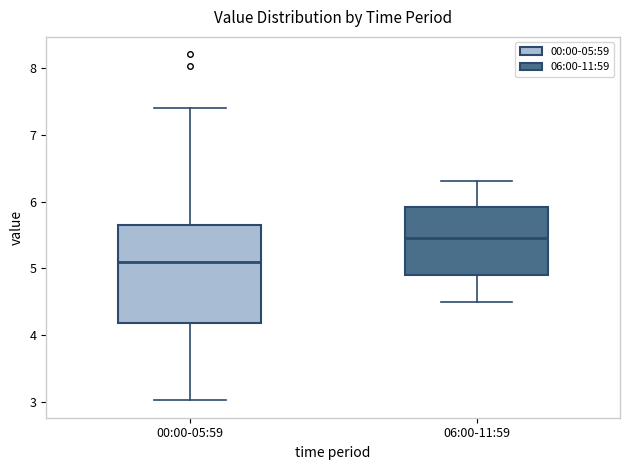

Which box is the tallest, from its lower edge to its upper edge?

00:00-05:59